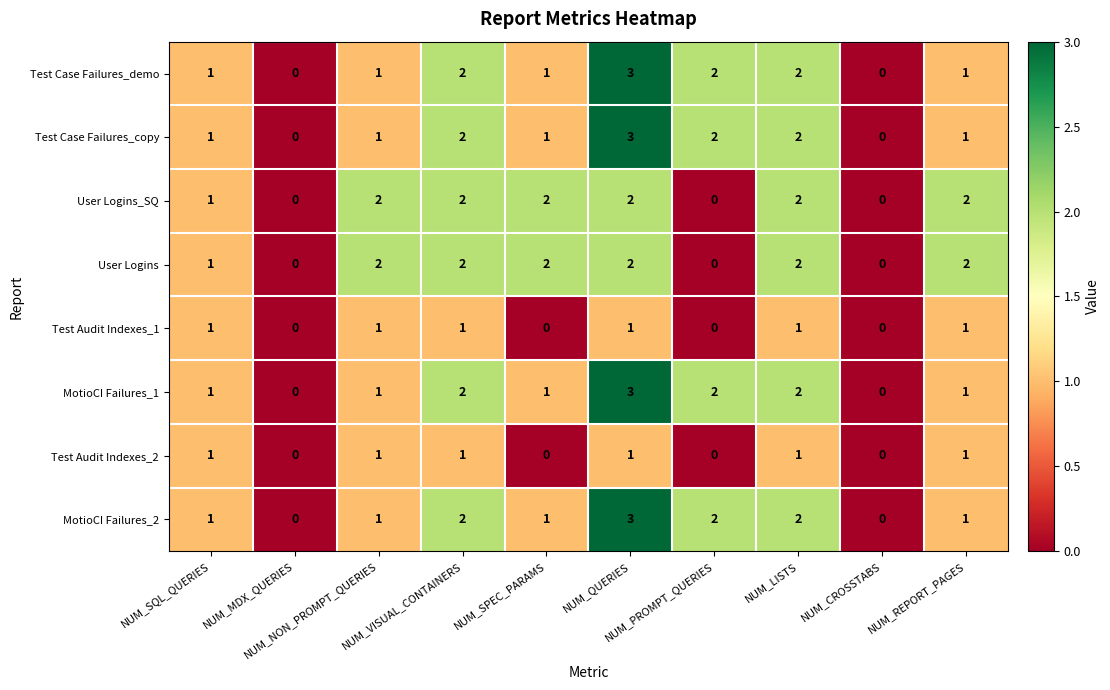

What is the greatest value displayed?

3